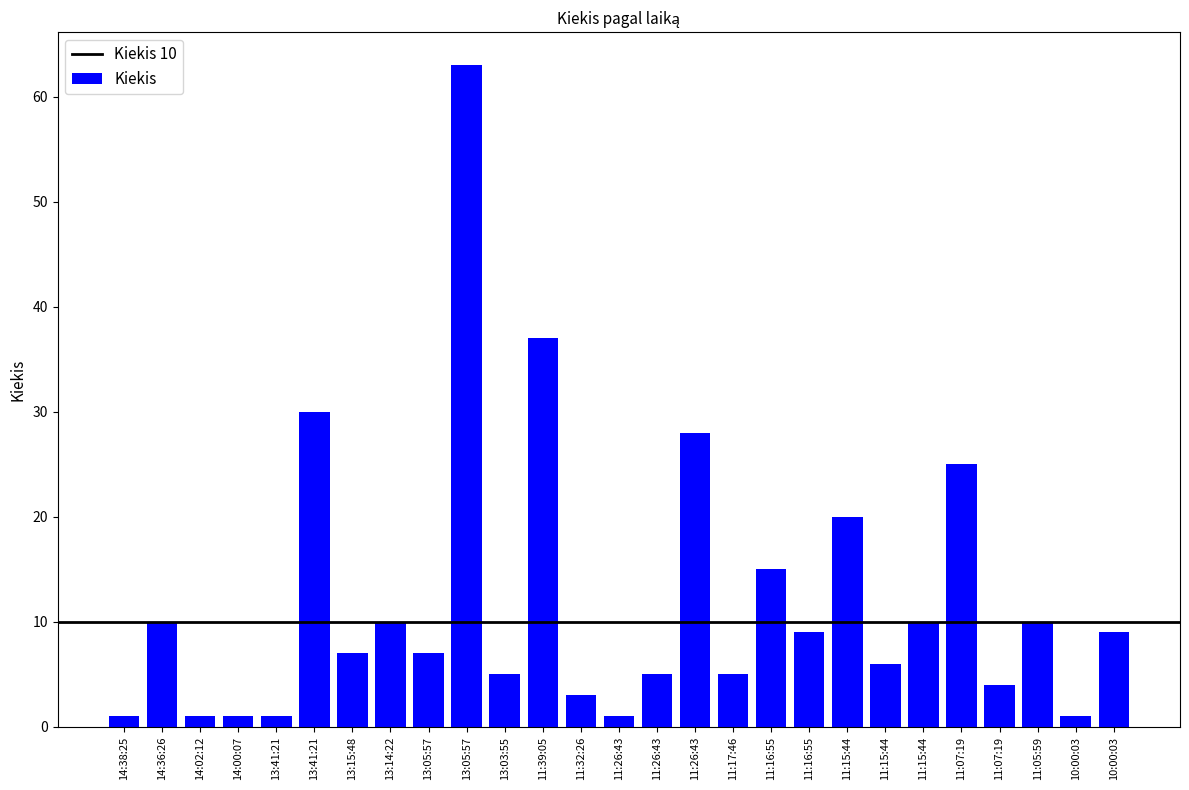

Reading left to right, list all the values displayed in this chart.

1	10	1	1	1	30	7	10	7	63	5	37	3	1	5	28	5	15	9	20	6	10	25	4	10	1	9